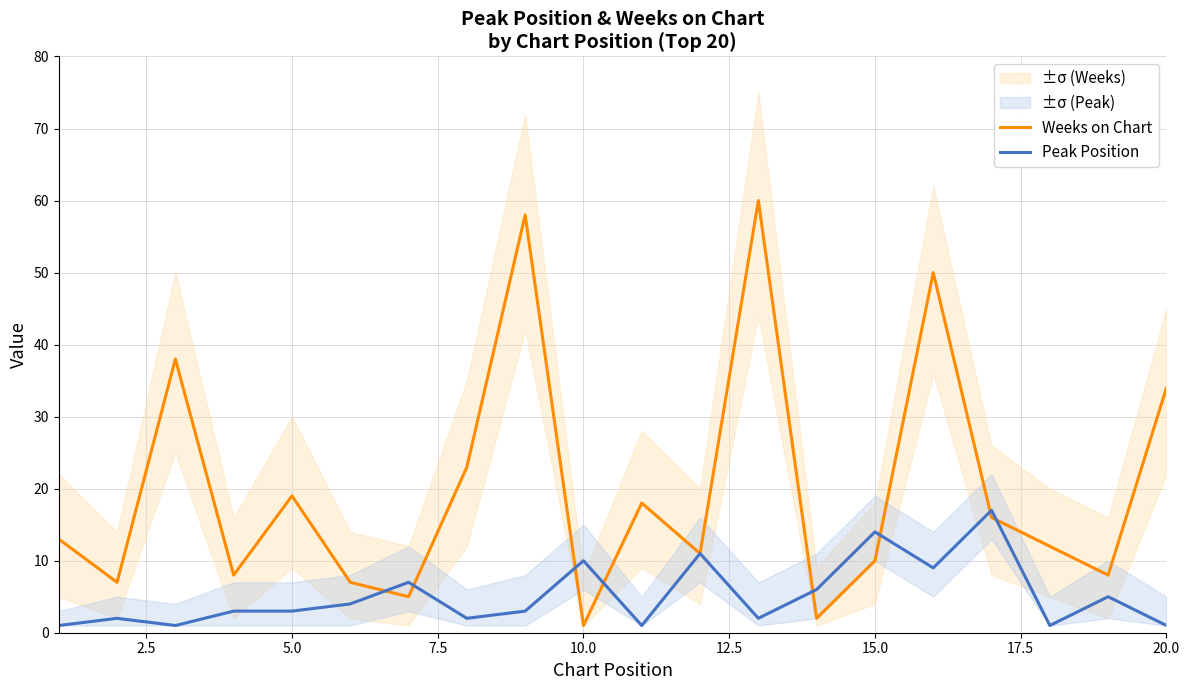

Where is Weeks on Chart nearest to the value 30?

20.0